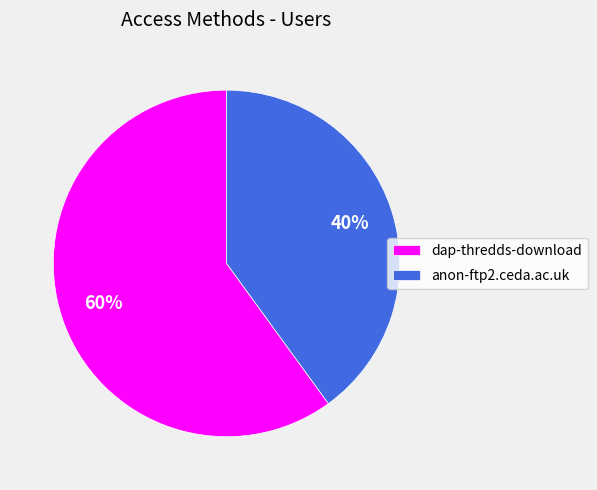

To the nearest percent, what is the difference between the anon-ftp2.ceda.ac.uk and dap-thredds-download slice percentages?

20%